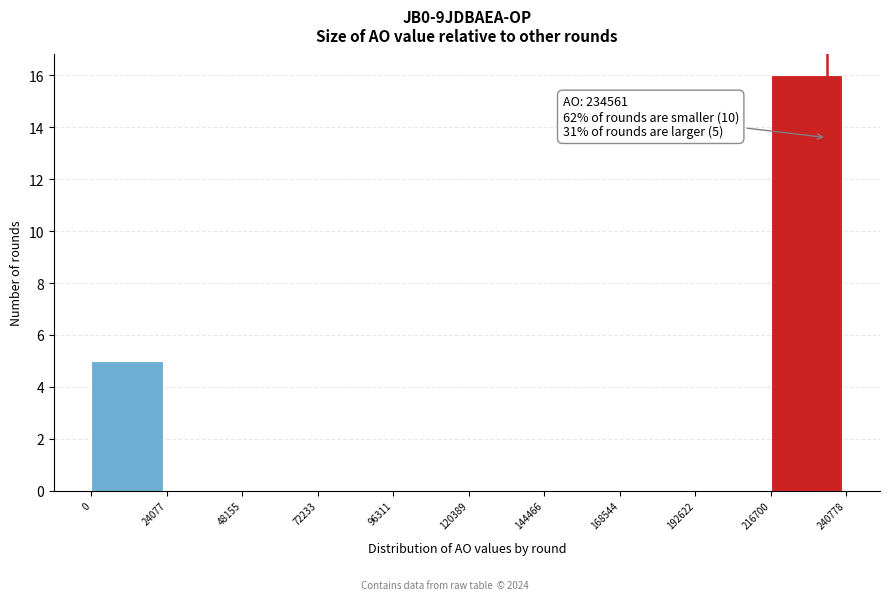

Over which range of the x-axis is the bar tallest?

216700 to 240778